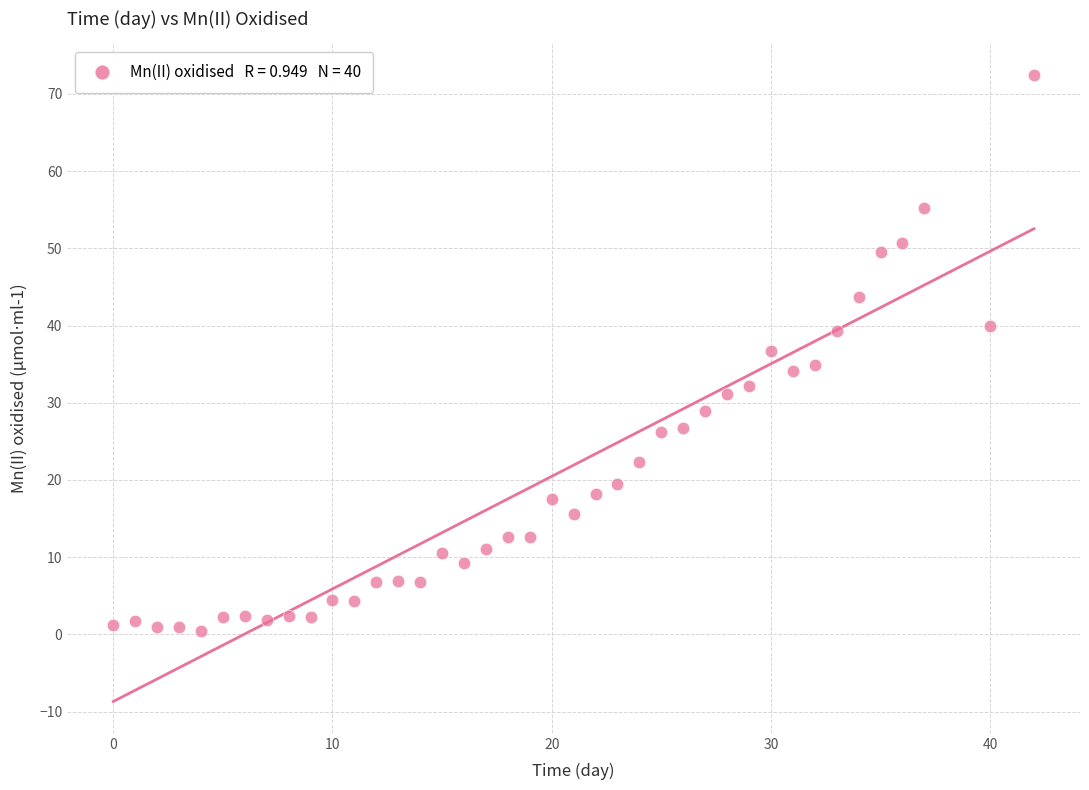

What is the range of Y values (max minus min)?

71.9